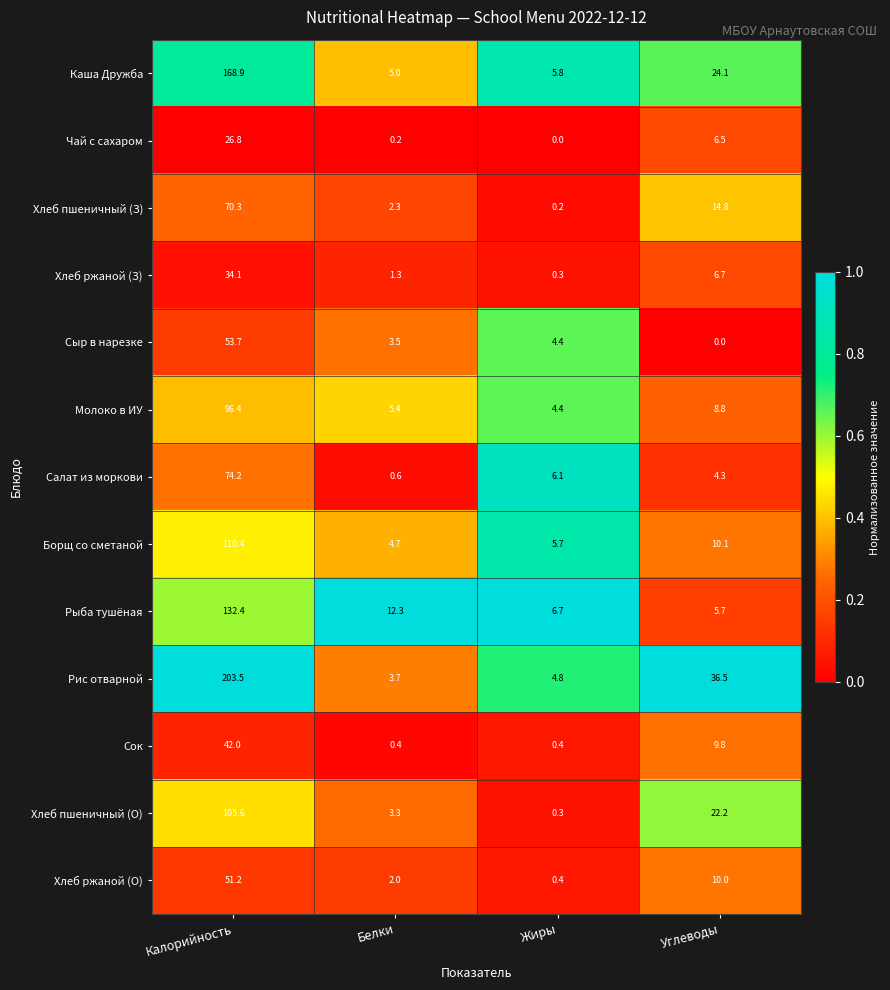

Is it true that Каша Дружба equals 8.7 at Белки?

False